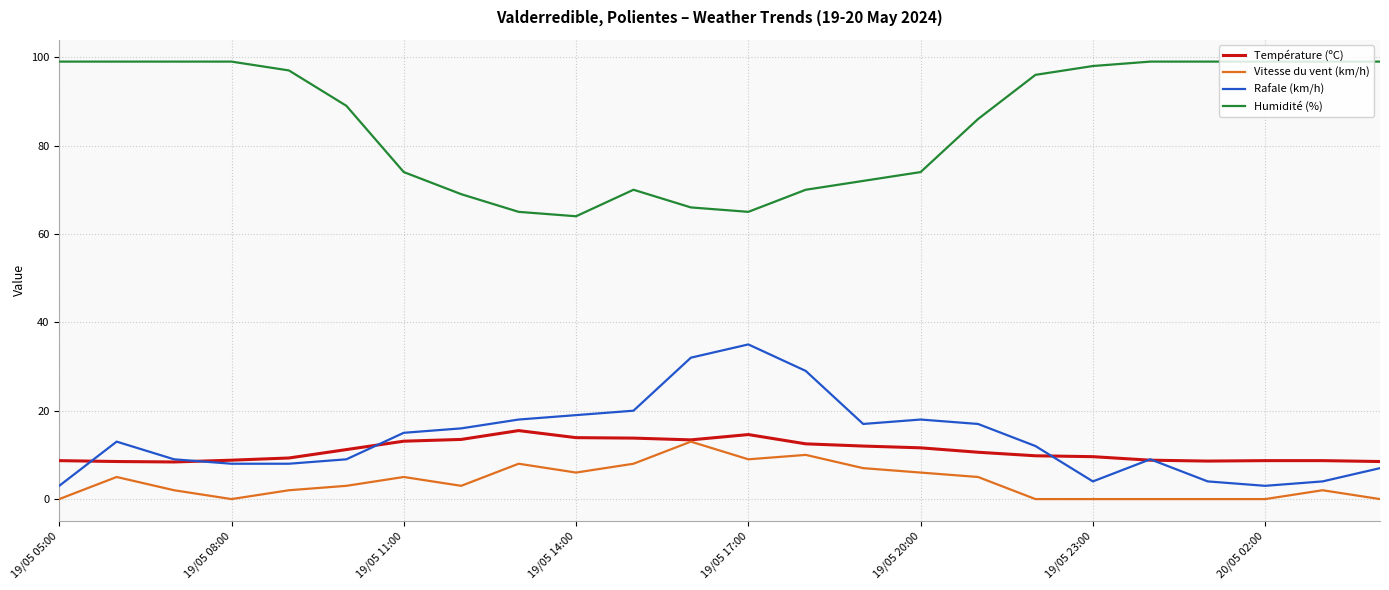

Which series has the widest spread of values?

Humidité (%)